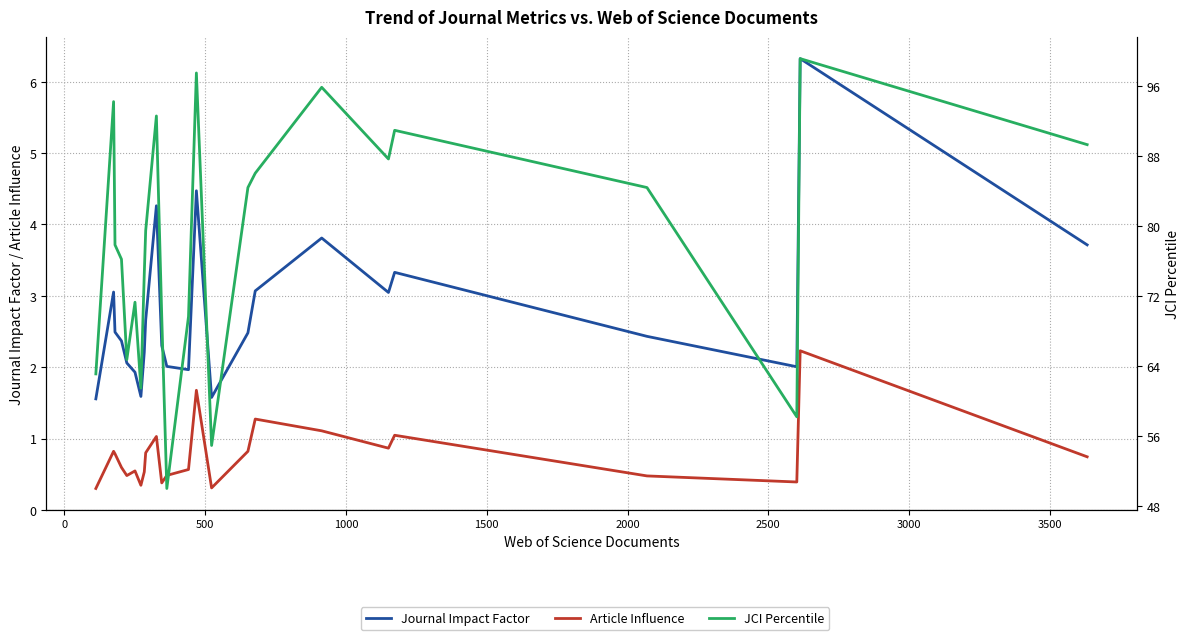

What are all the series names shown in the legend?

Journal Impact Factor, Article Influence, JCI Percentile